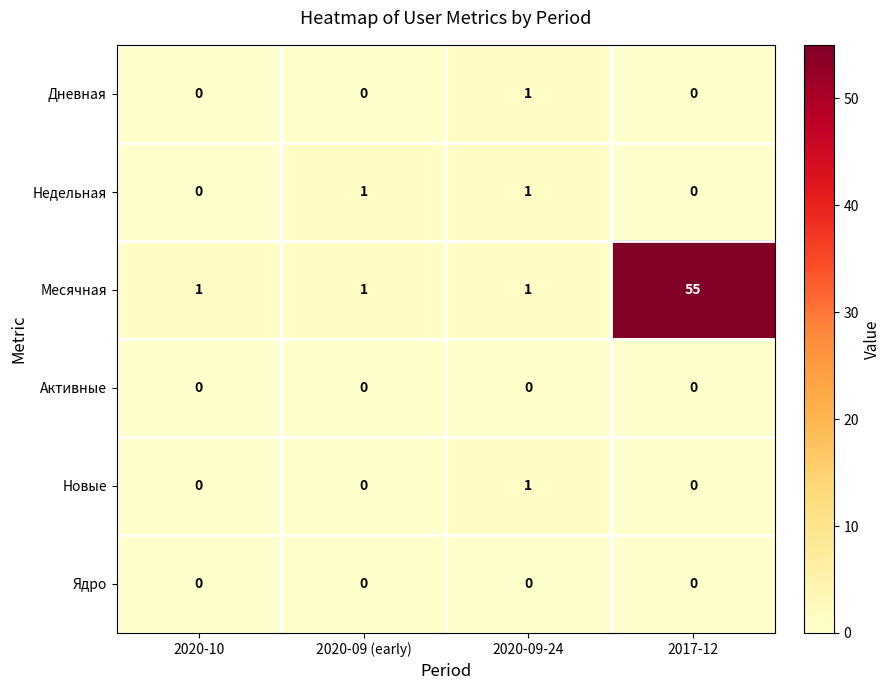

What is the sum of all Месячная values?

58